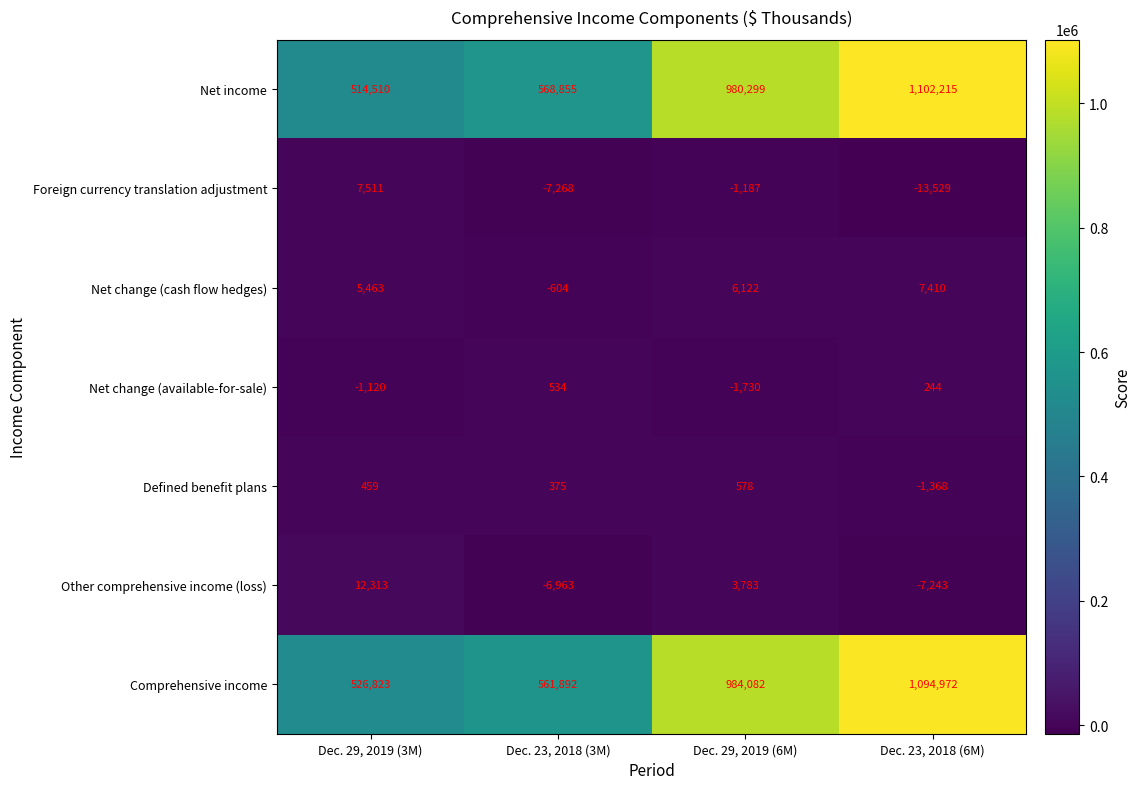

Between Dec. 29, 2019 (3M) and Dec. 23, 2018 (3M), which series saw the biggest shift?

Net income